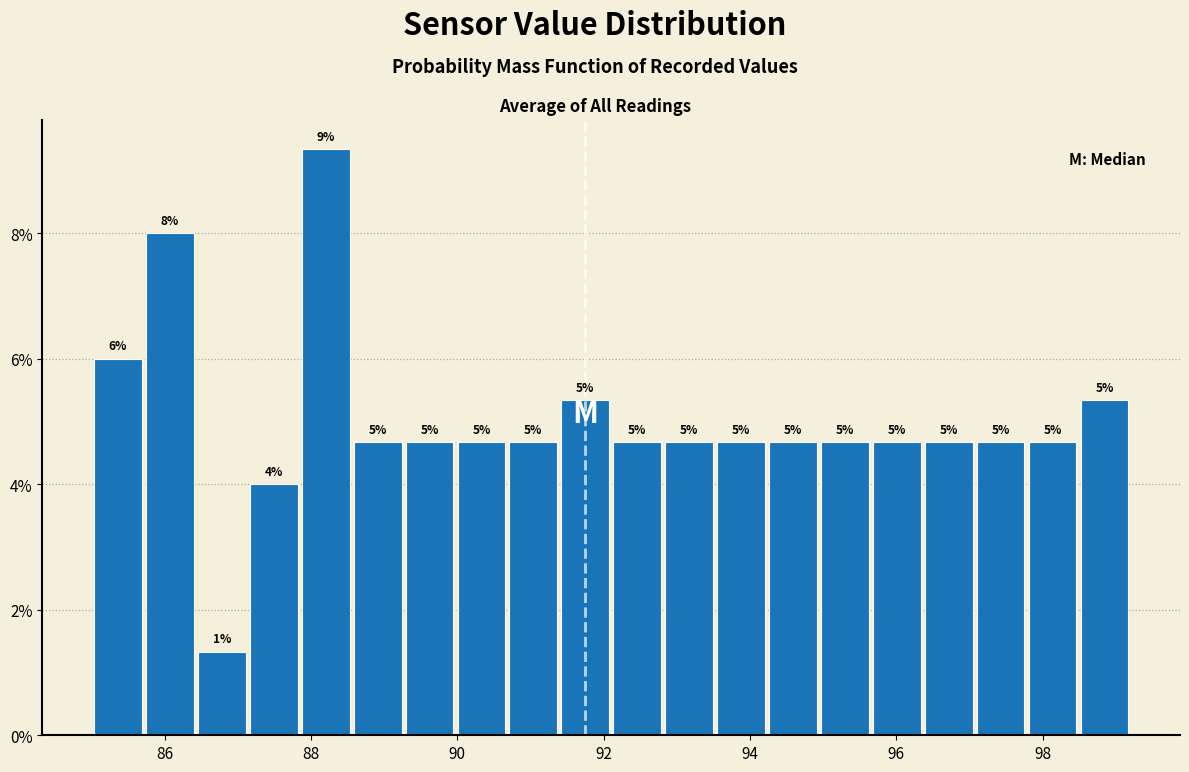

Read against the x-axis, roughly where is the centre of the tallest bar?

88.2